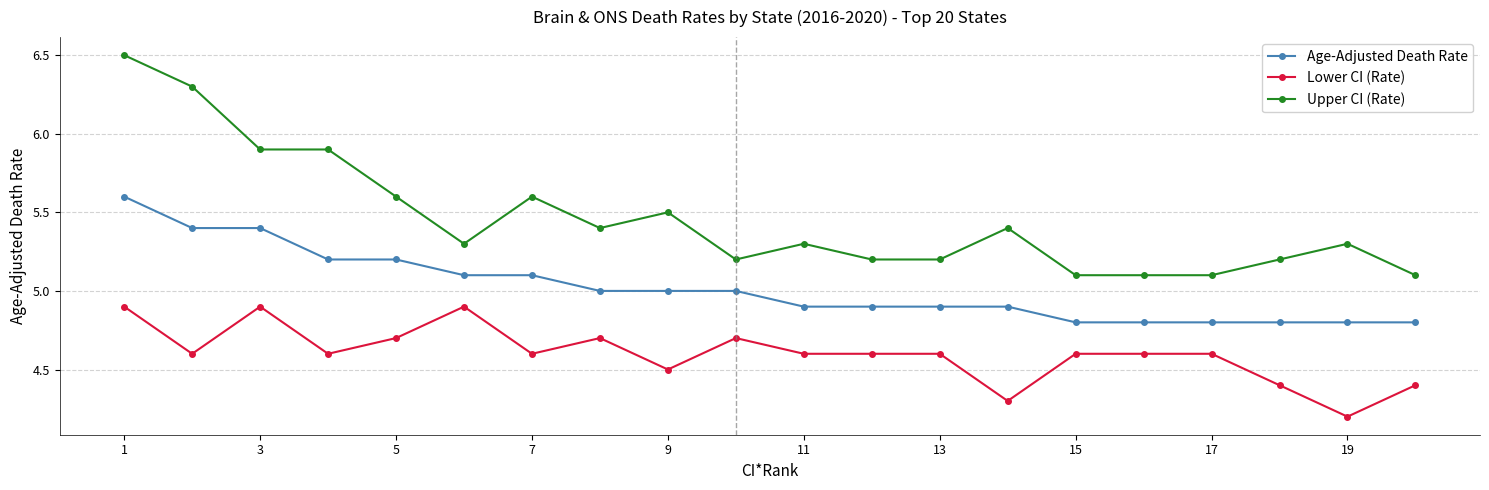

At how many categories does at least one series exceed 4?

20